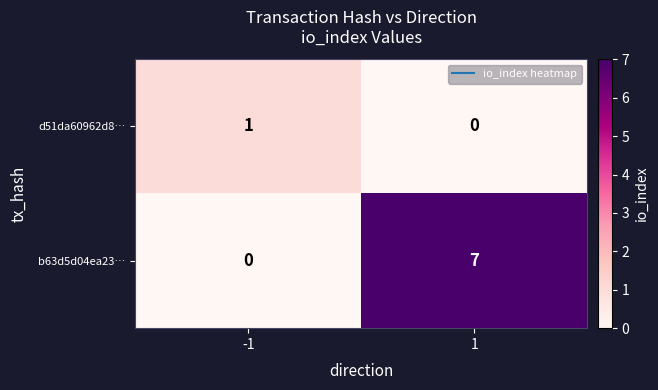

What is the difference between the highest and lowest values at -1?

1